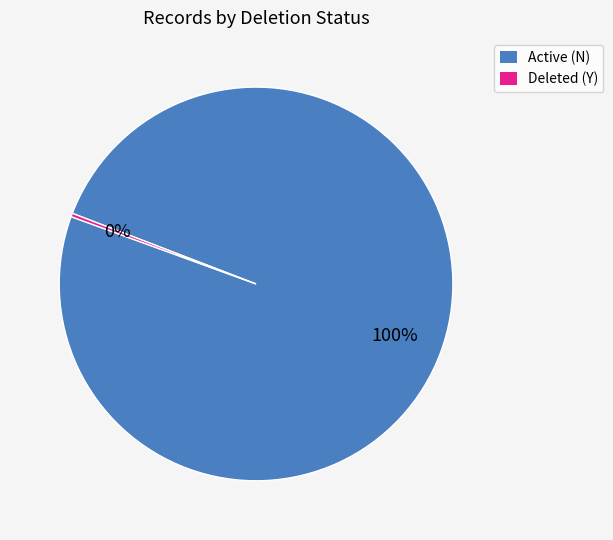

To the nearest percent, what is the average slice percentage?

50%